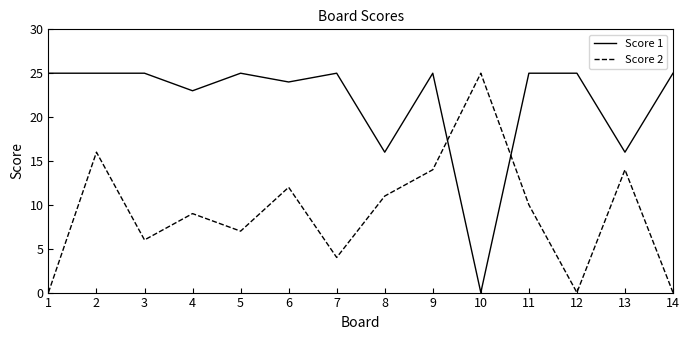

The Score 2 series shows 4 at 7. True or false?

True